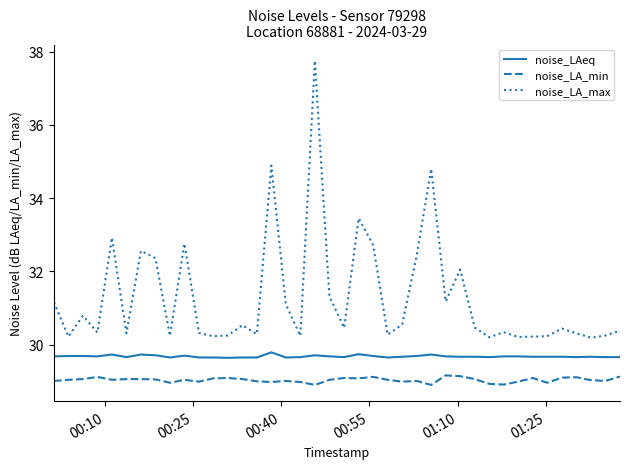

What is the minimum value shown in the chart?

28.9